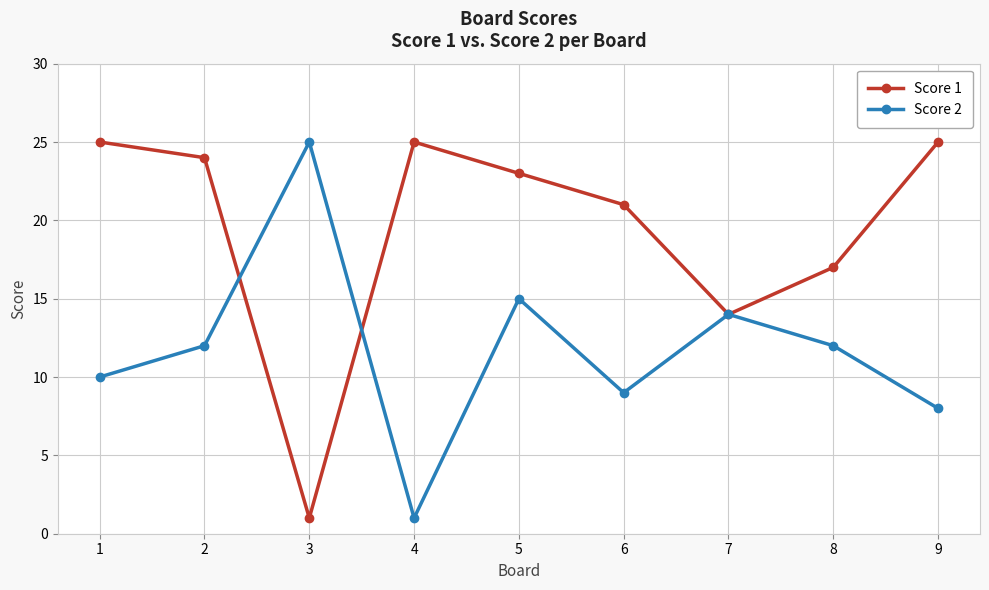

What is the value of the Score 2 point at the 4th from the left?

1